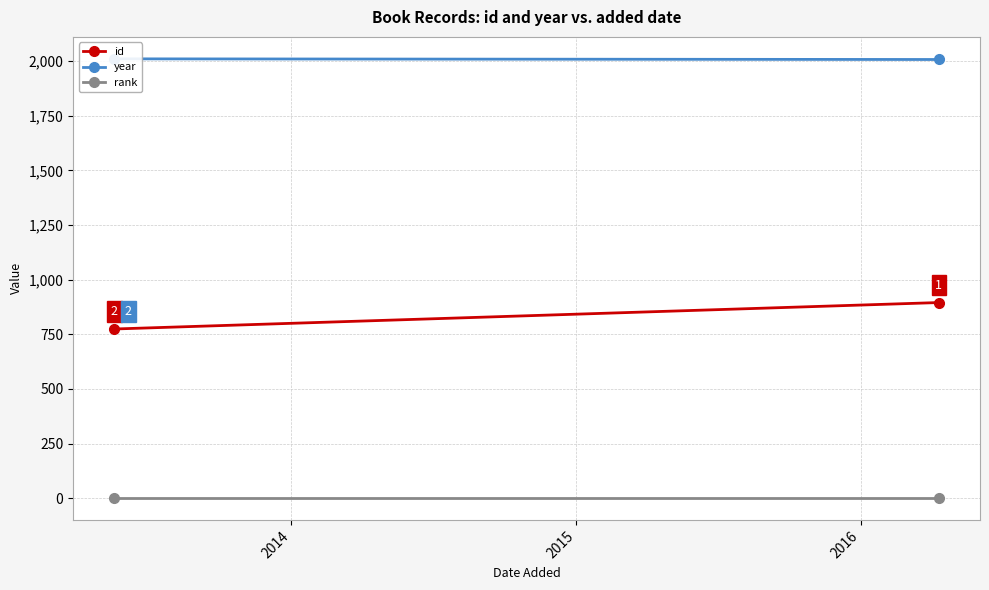

What is the lowest value of the year series?

2007